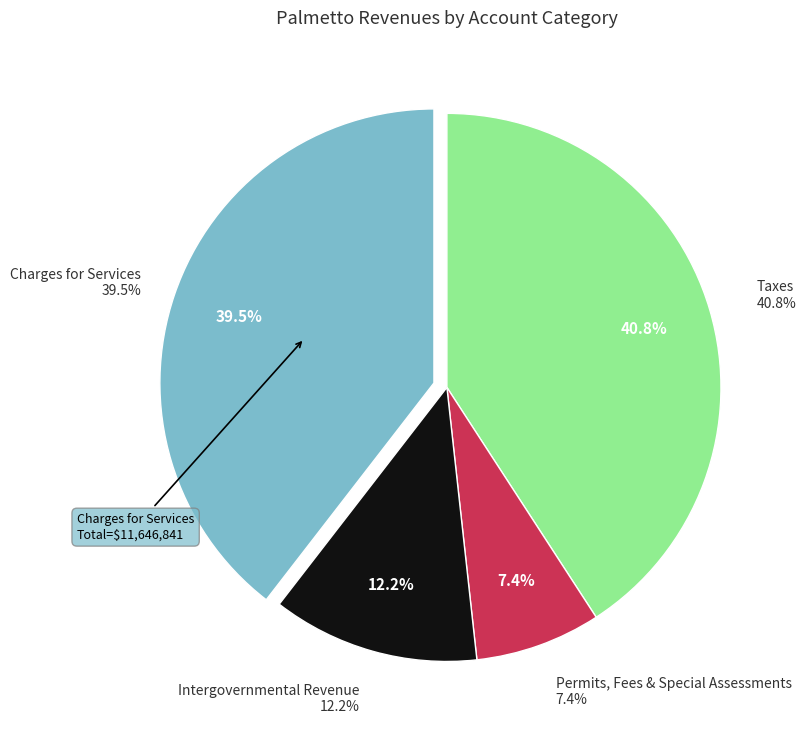

Approximately how many times larger is the value at Intergovernmental Revenue compared to Charges for Services?

0.3